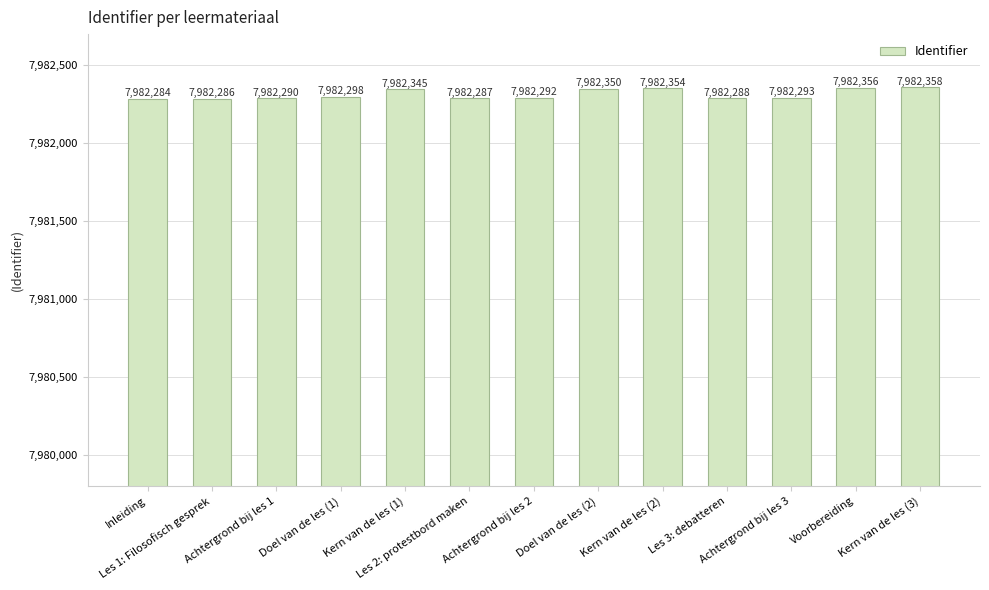

Is it true that the value at Les 1: Filosofisch gesprek is 2778760?

False